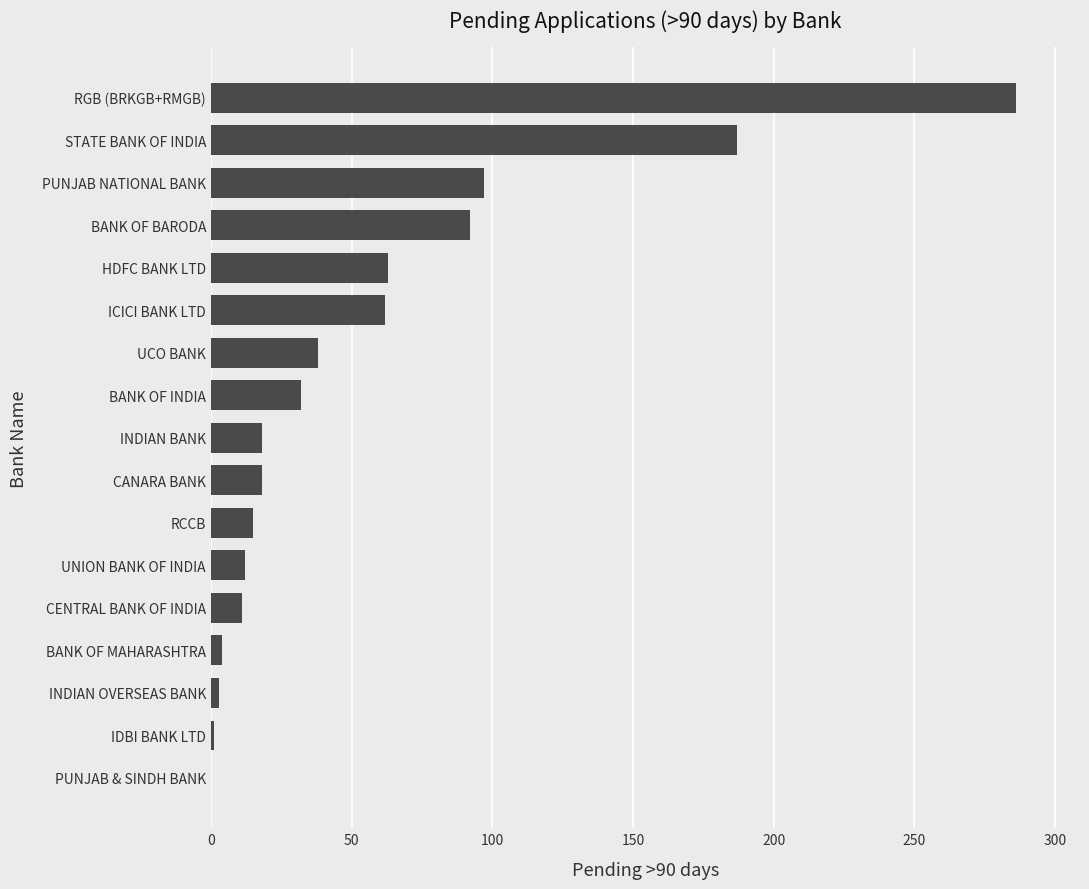

Are the bars horizontal?

Yes